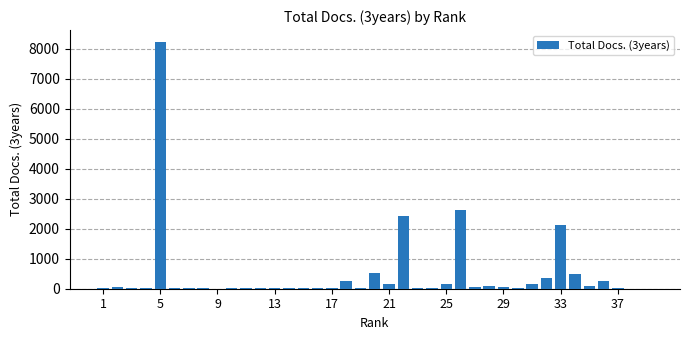

What is the sum of all values?

18538